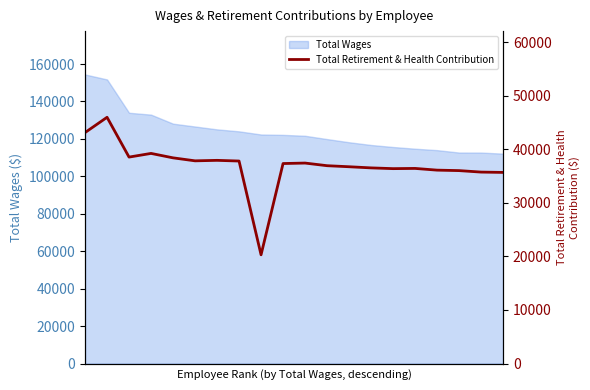

What is the smallest value displayed?

20298